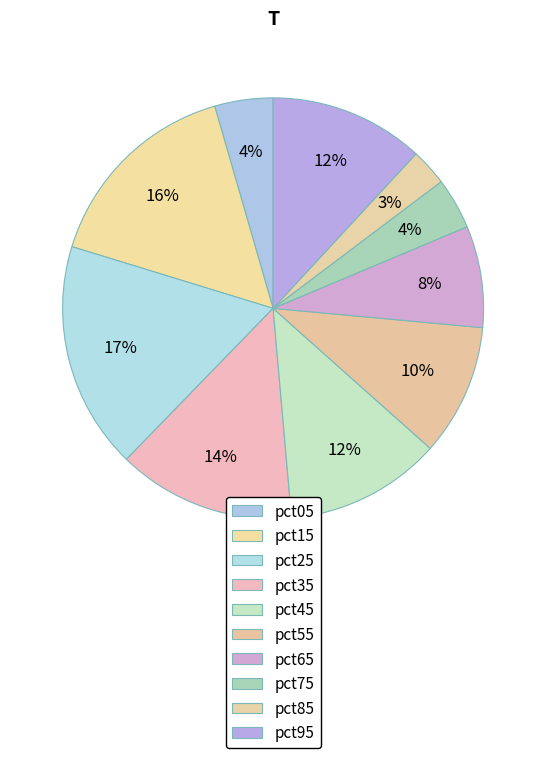

To the nearest percent, what is the combined percentage of pct75 and pct55?

14%